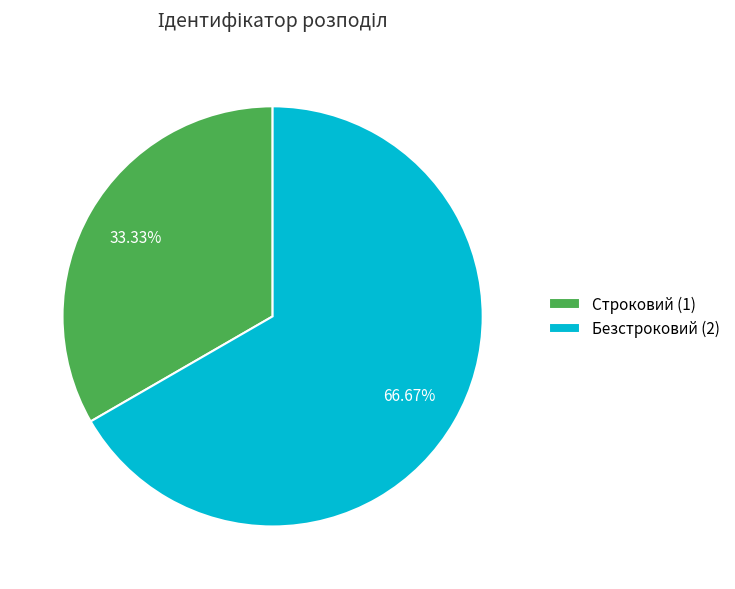

Between Строковий and Безстроковий, which is larger?

Безстроковий